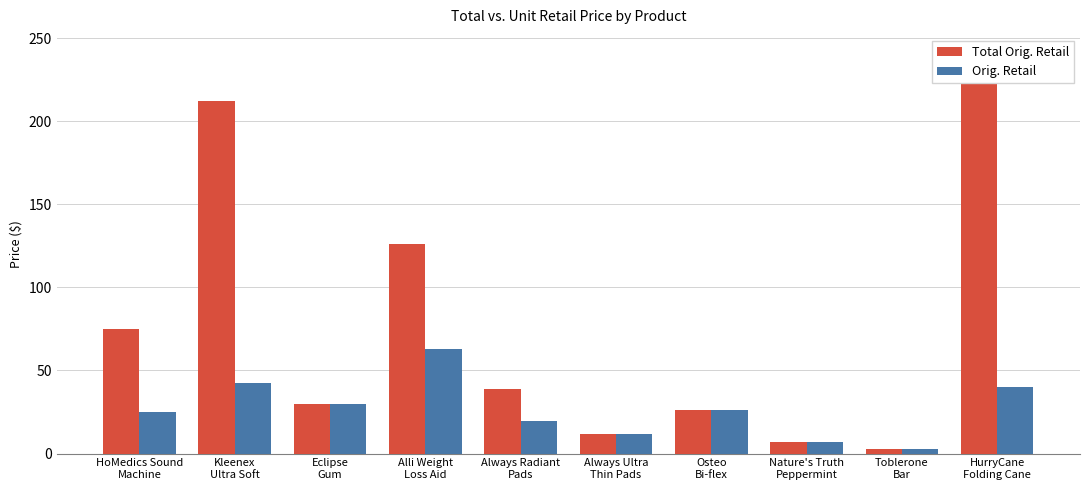

Which category has the lowest value across all series?

Toblerone
Bar